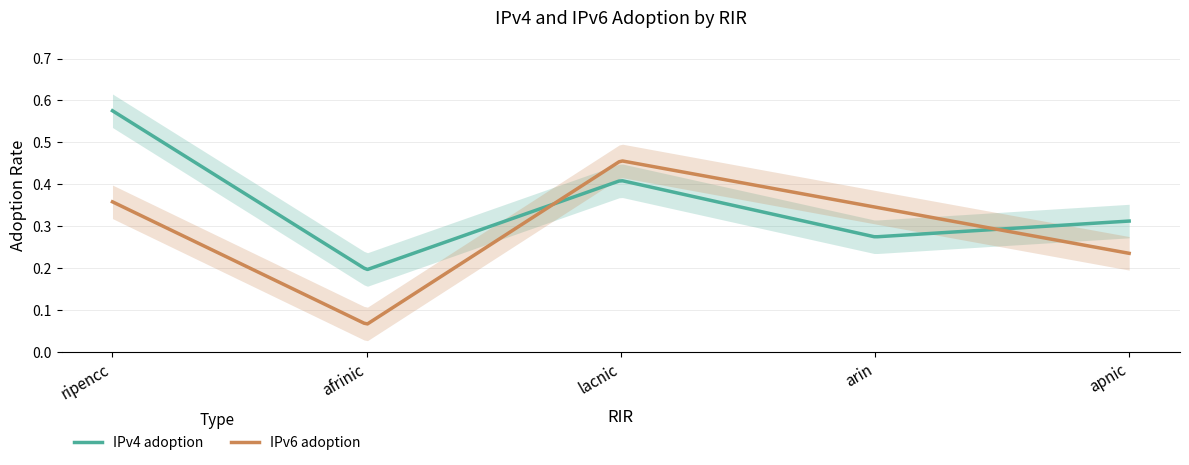

In IPv6 adoption, how many points are higher than both neighbors (excluding endpoints)?

1